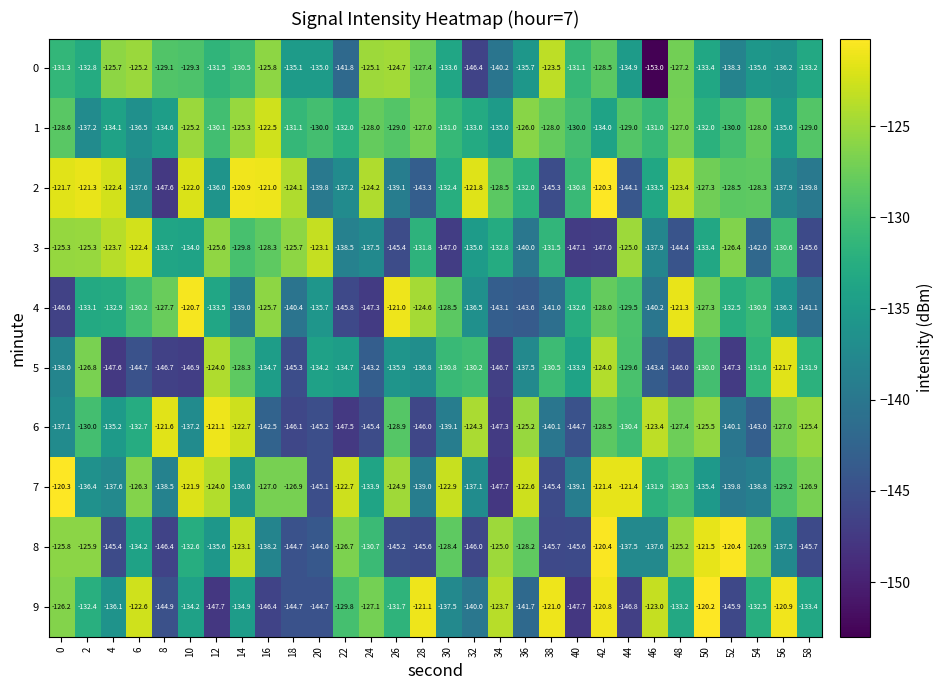

Between 6 and 16, which series saw the biggest shift?

9